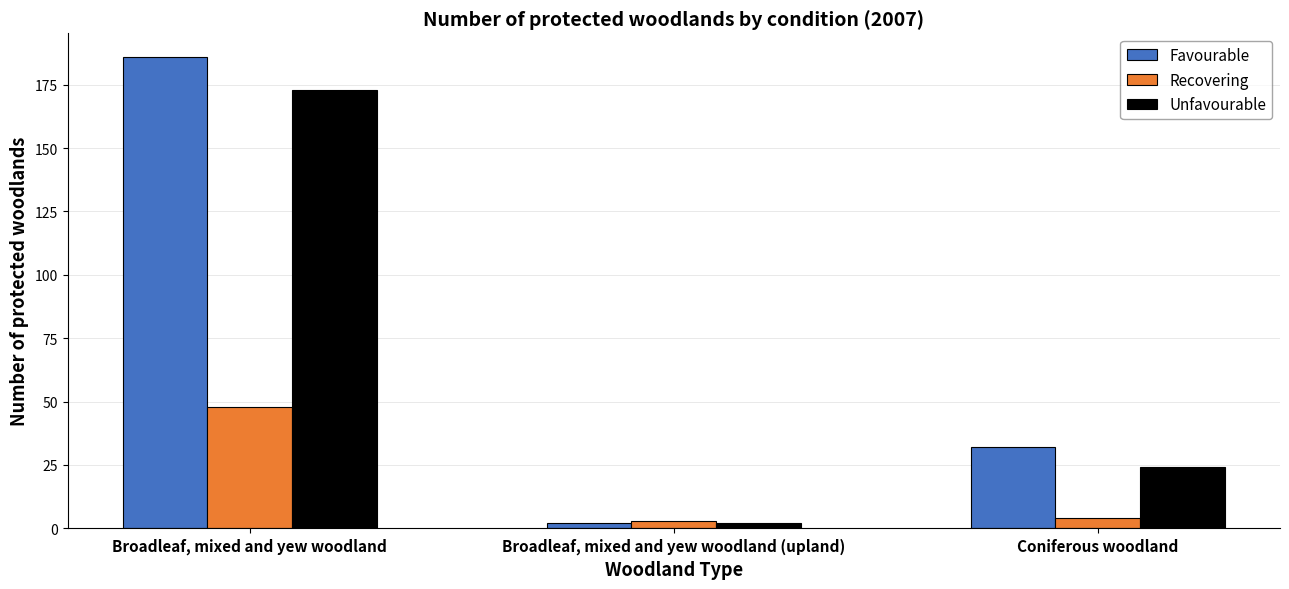

Which series changed the most between Broadleaf, mixed and yew woodland and Coniferous woodland?

Favourable